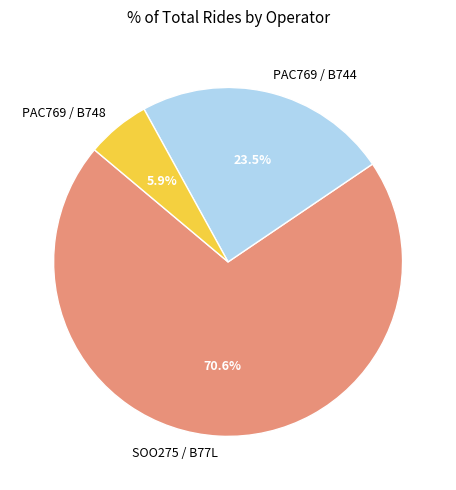

How much of the chart is everything except SOO275 / B77L?

29.4%